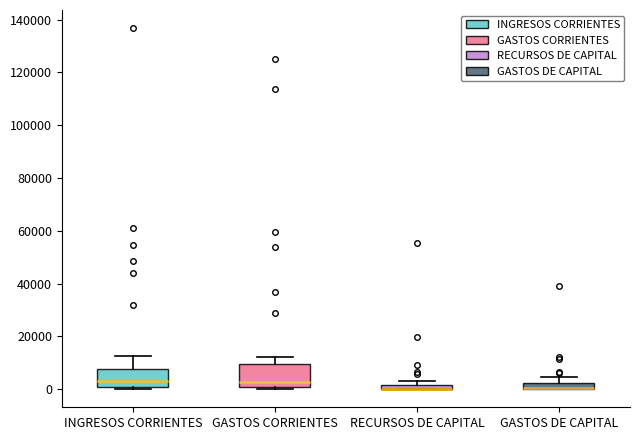

Where is the upper edge of the box for RECURSOS DE CAPITAL on the y-axis? The values are not printed on the chart, so give them approximately, as read against the axis.

2000